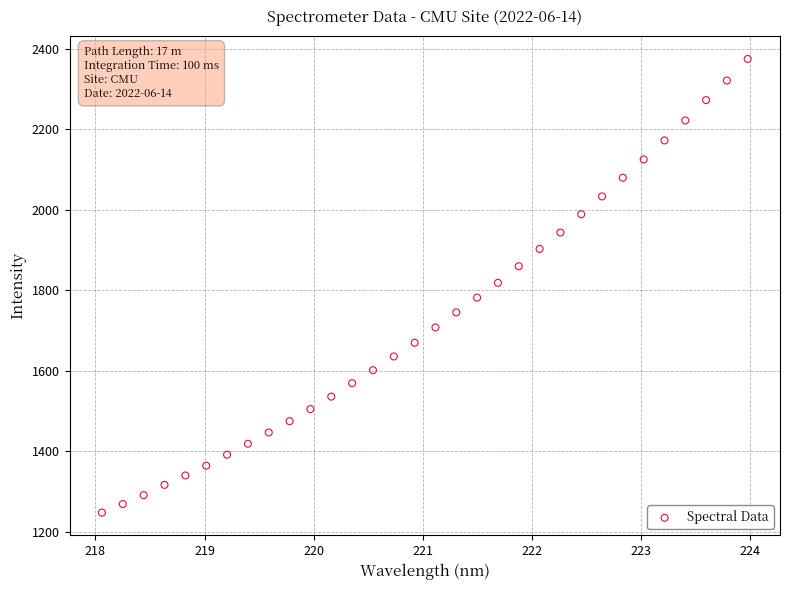

What is the range of X values (max minus min)?

5.9